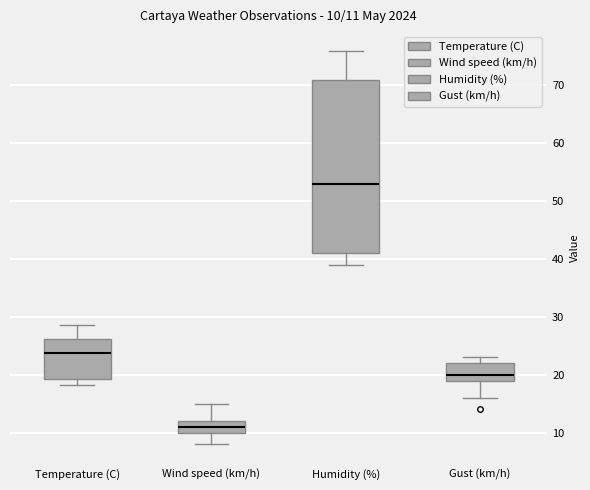

Which box is the tallest, from its lower edge to its upper edge?

Humidity (%)